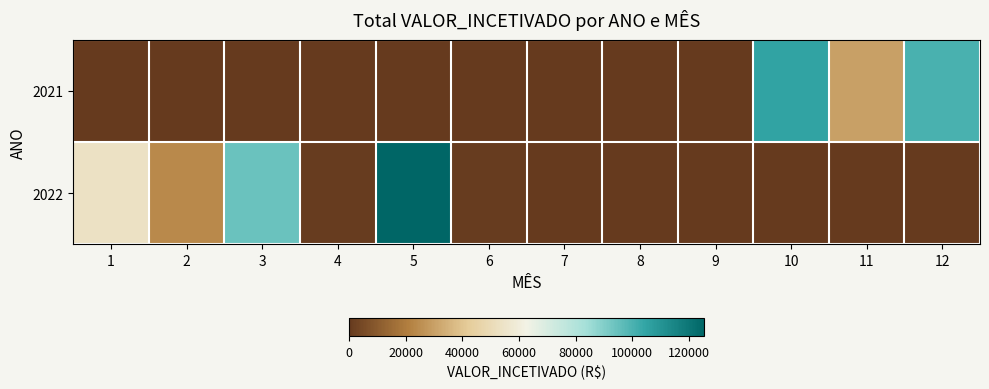

Reading left to right, list all the values displayed in this chart.

2021: 1=0.0	2=0.0	3=0.0	4=0.0	5=0.0	6=0.0	7=0.0	8=0.0	9=0.0	10=105060.9	11=30000.0	12=99939.1
2022: 1=53592.0	2=24000.0	3=94094.7	4=952.7	5=125392.0	6=949.7	7=0.0	8=0.0	9=0.0	10=0.0	11=0.0	12=0.0